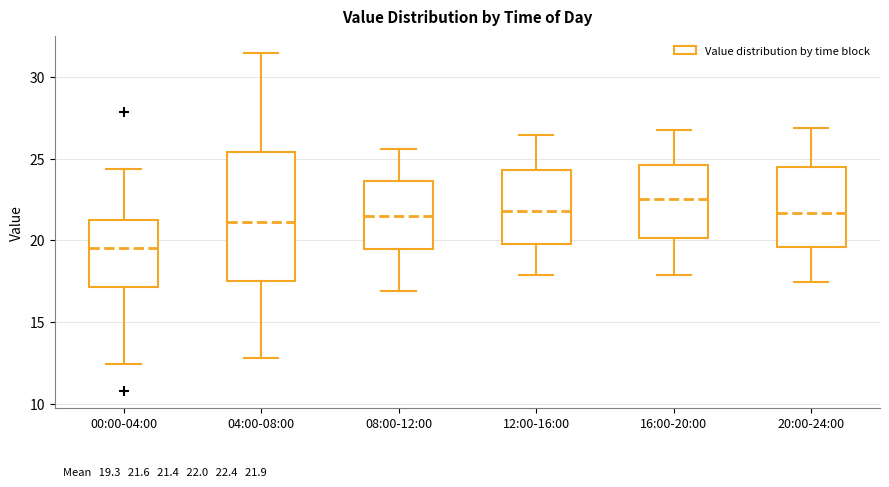

Which box's median line is the highest?

16:00-20:00